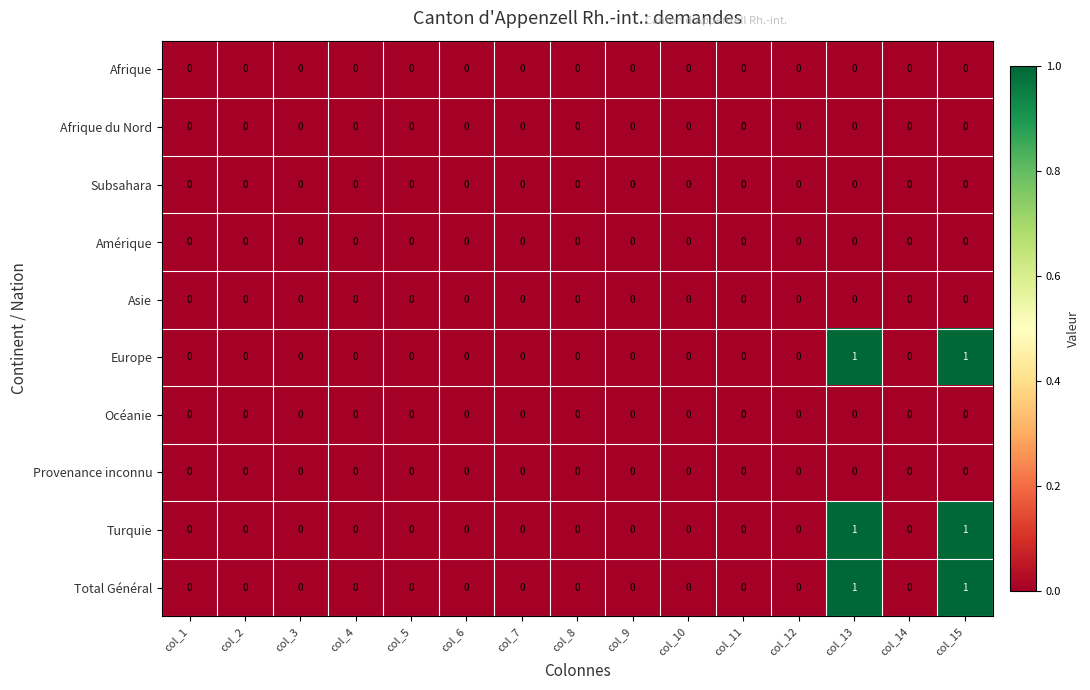

The value of Total Général at col_2 is 1. True or false?

False